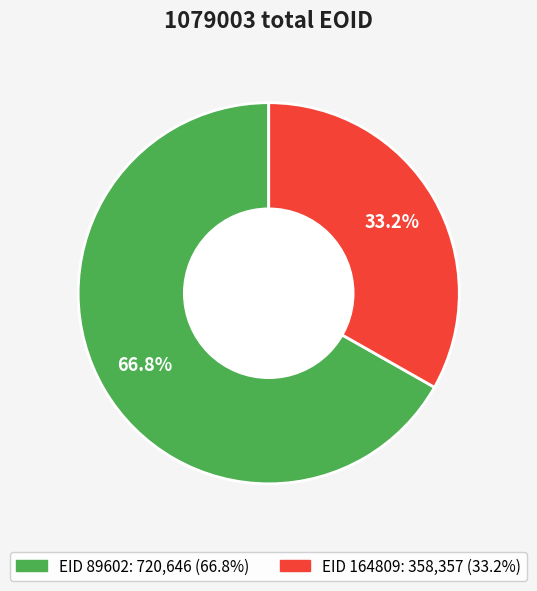

Is there any slice that represents more than half of the pie?

Yes